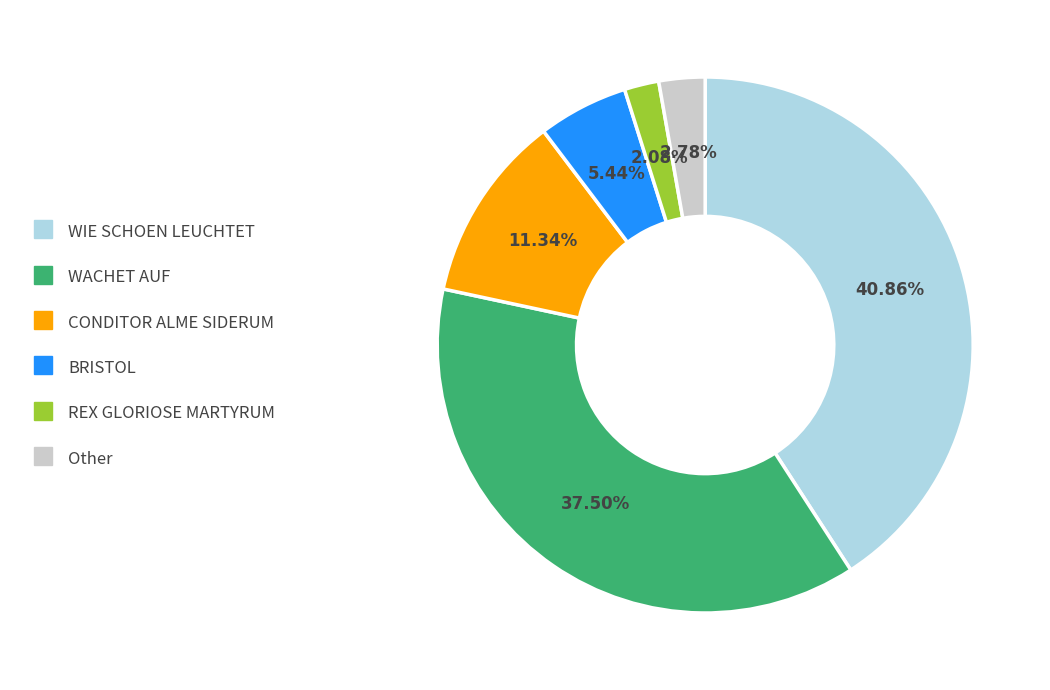

Is there a majority slice in this chart?

No